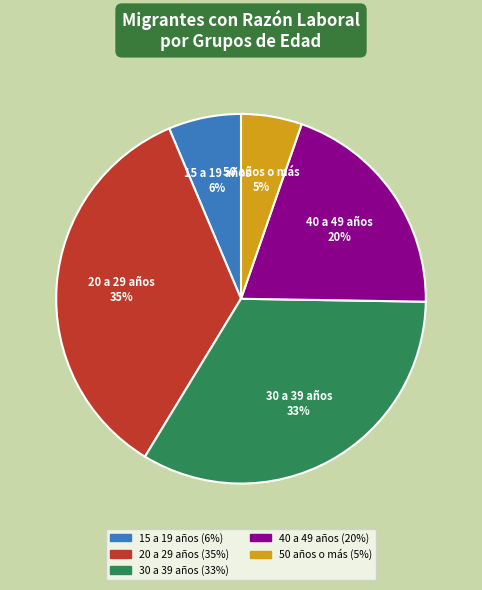

Does 50 años o más represent more than half of the total?

No